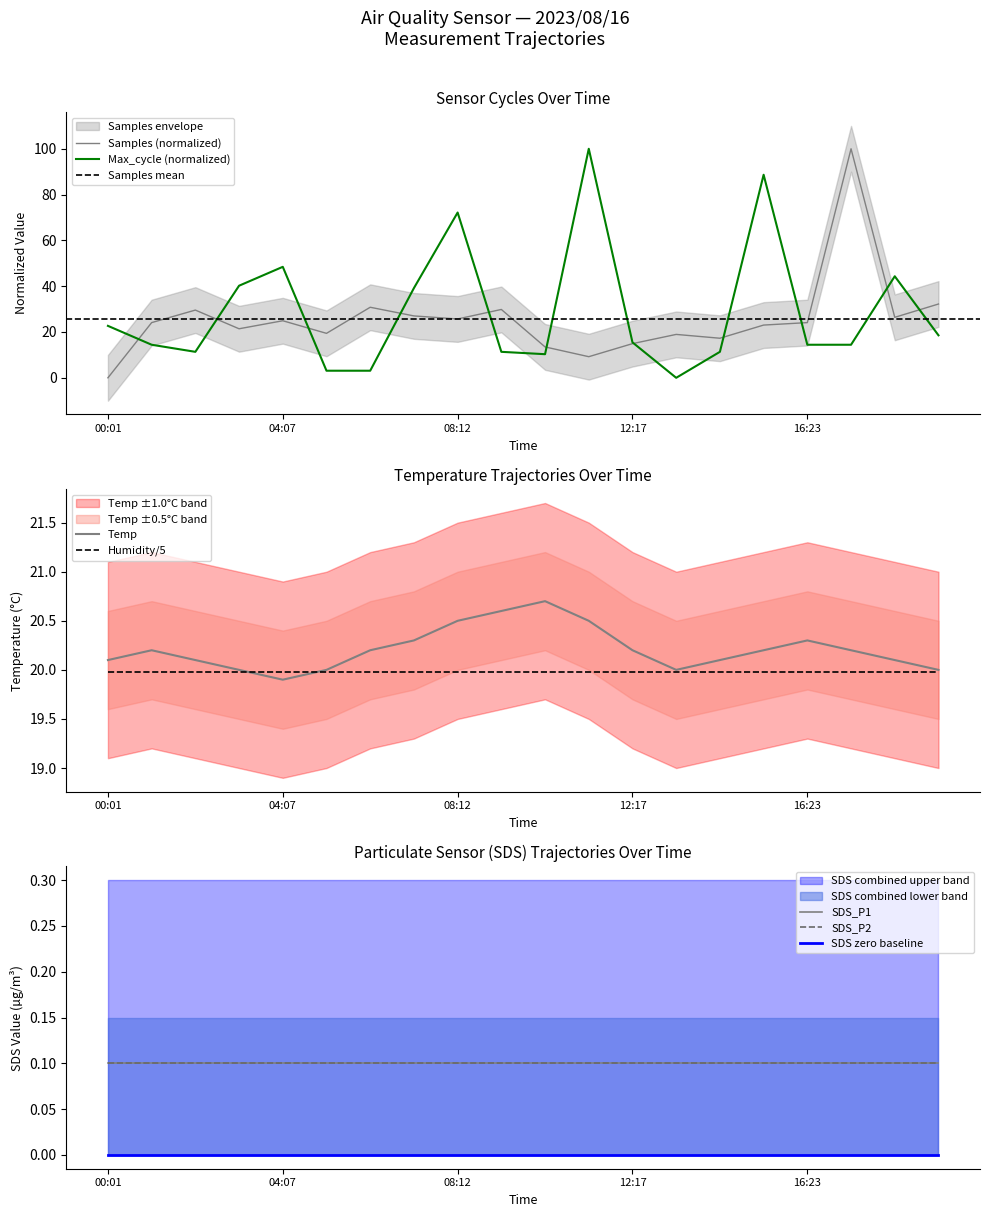

How many data points in Samples_scaled are less than 24?

9